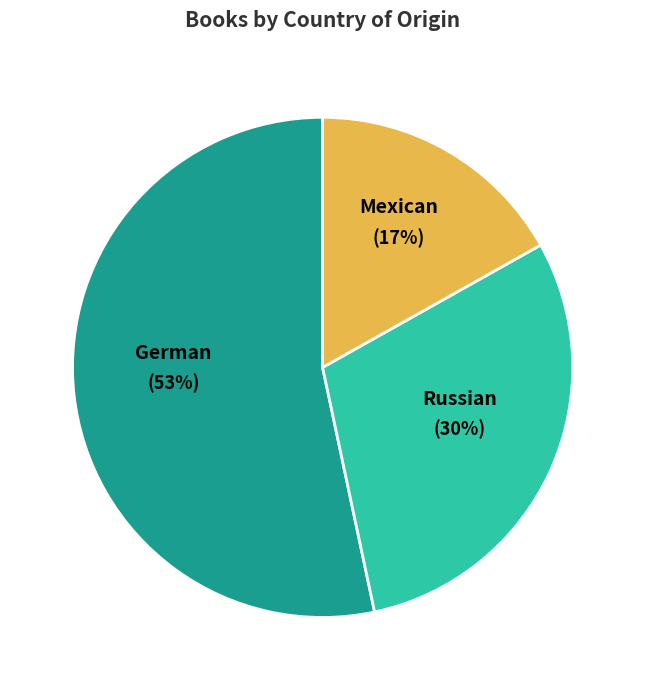

Does any single category account for the majority?

Yes